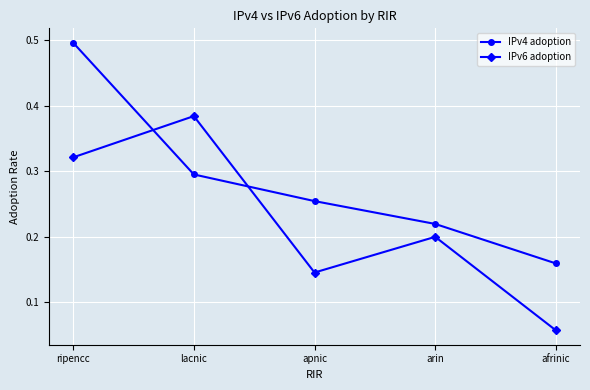

What is the total value across all series at lacnic?

0.7